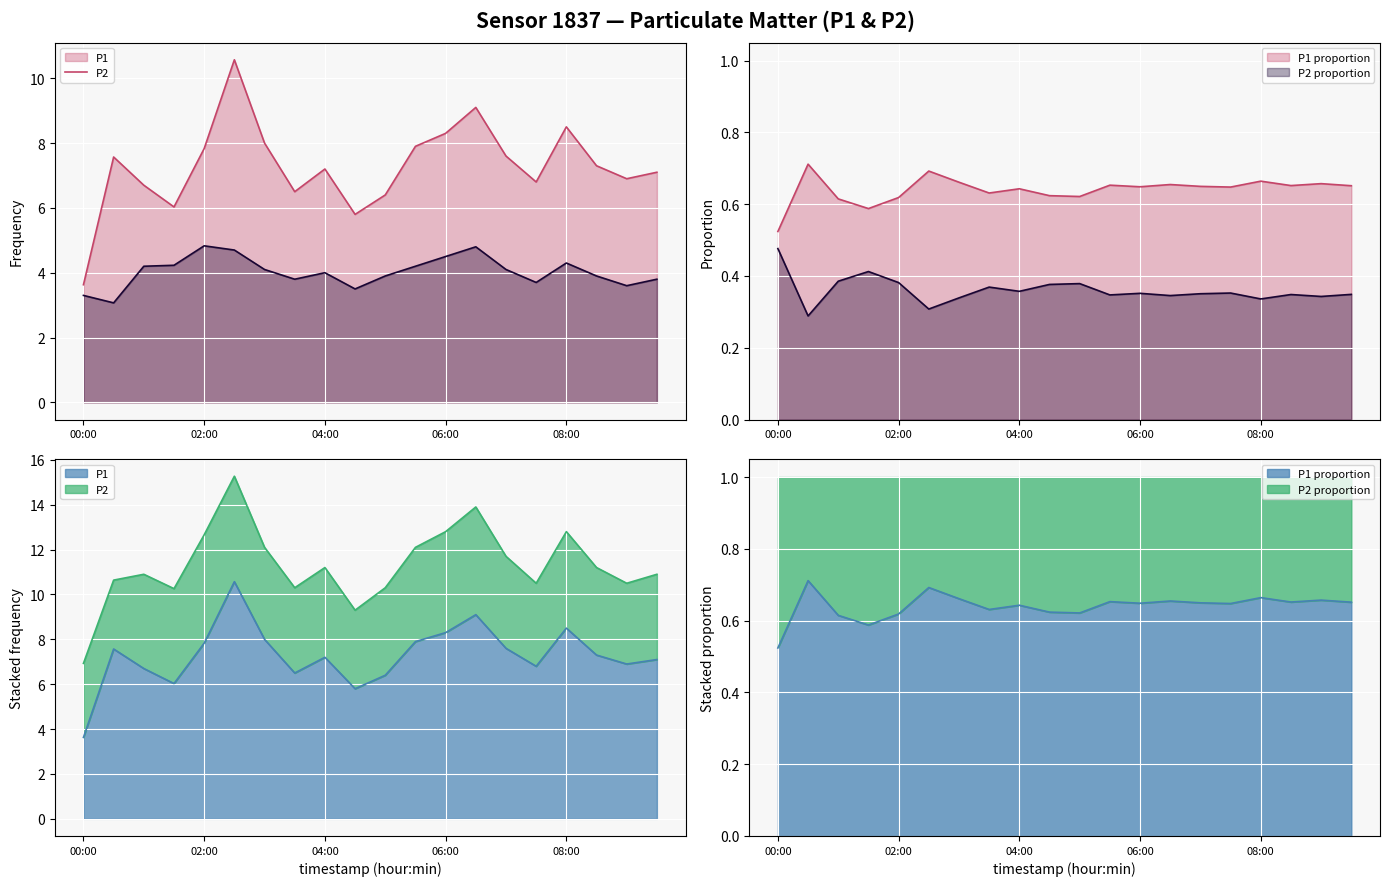

What is the value of the P1 point at the 15th from the left?

7.6